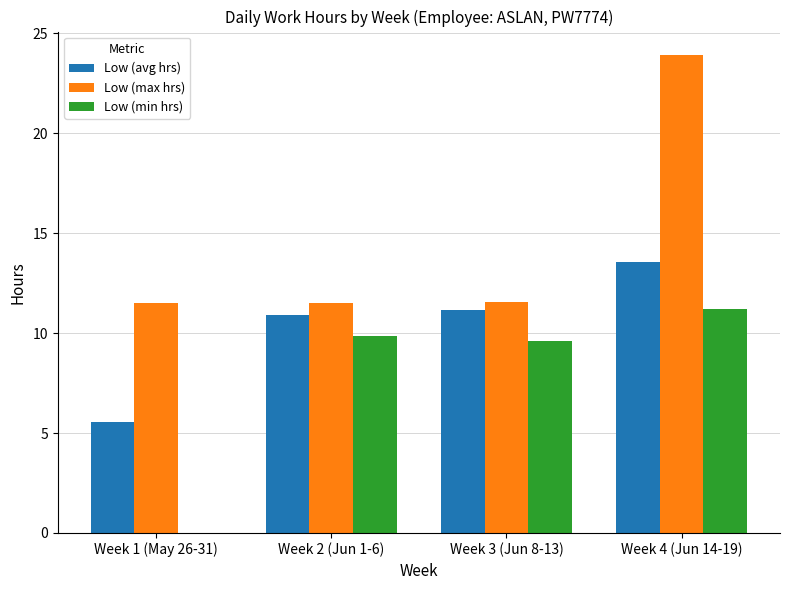

The value of Low (max hrs) at Week 4 (Jun 14-19) is 23.9. True or false?

True